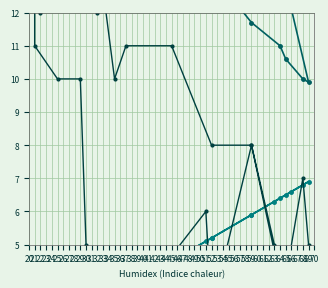

What is the difference between the second highest and second lowest values in the Wind speed (km/h) series?

10.0